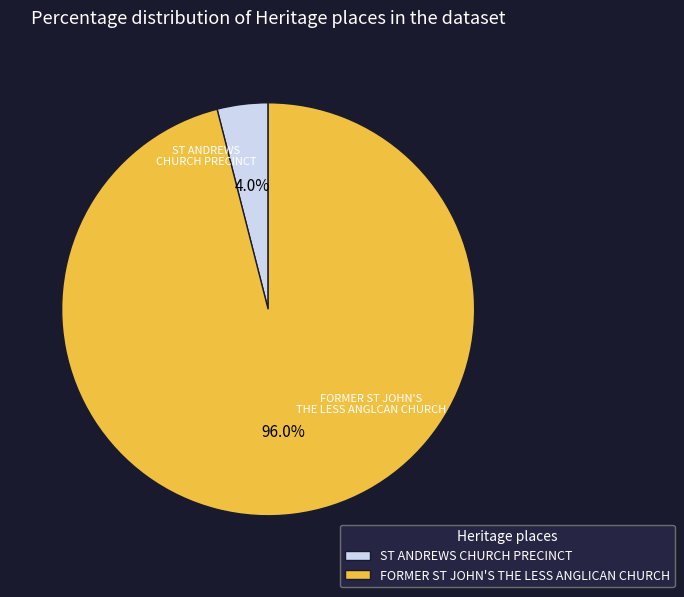

Between ST ANDREWS CHURCH PRECINCT and FORMER ST JOHN'S THE LESS ANGLICAN CHURCH, which is larger?

FORMER ST JOHN'S THE LESS ANGLICAN CHURCH